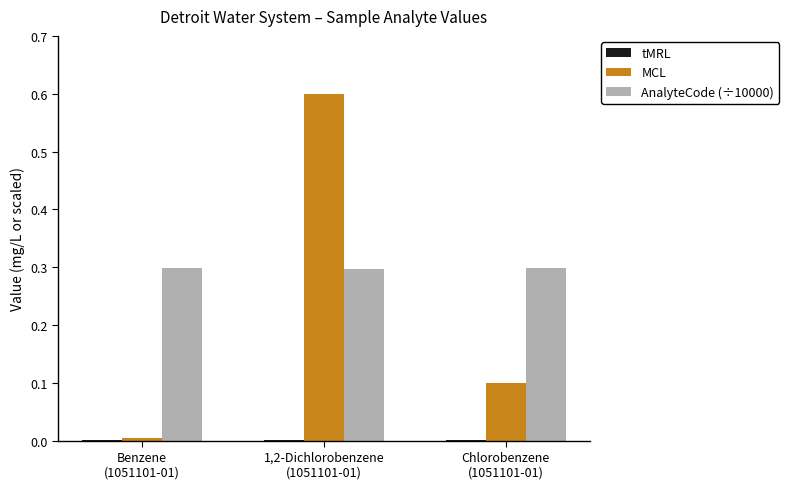

What is the sum of all AnalyteCode (÷10000) values?

0.9